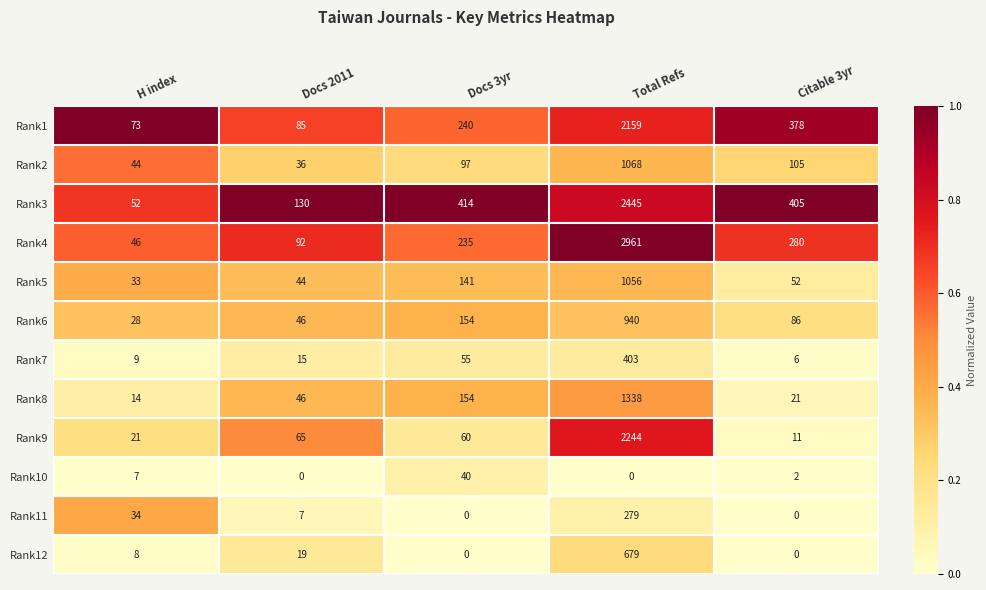

At which category is the sum across all series the highest?

Total Refs